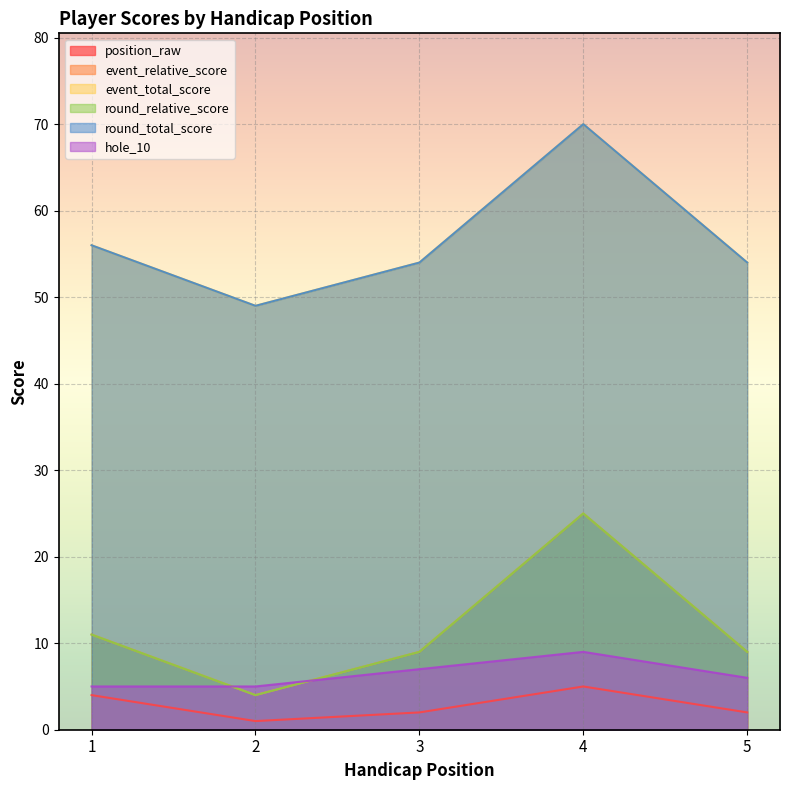

At which label does hole_10 reach its peak?

4